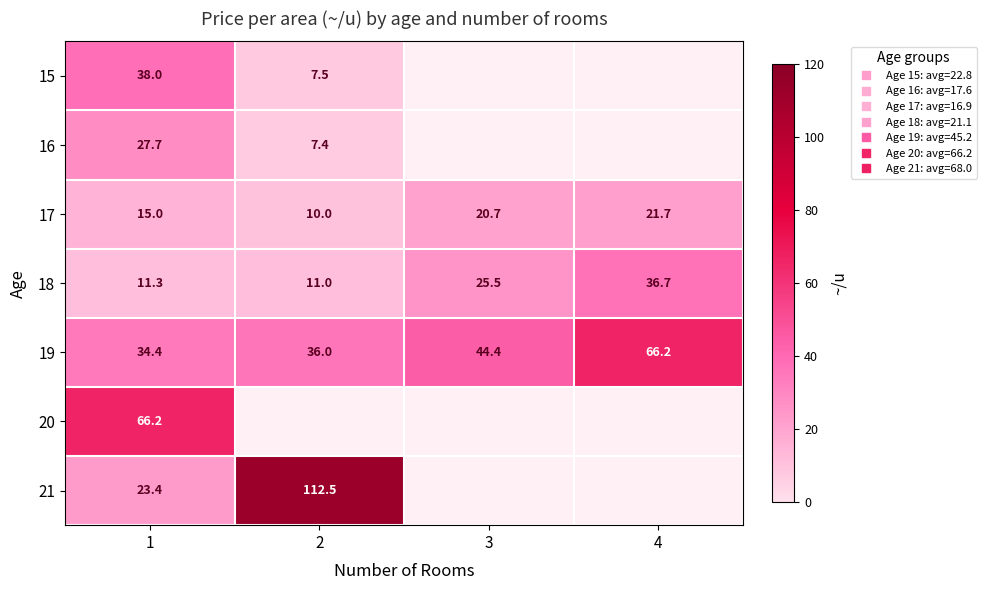

Rank the categories by 18 value from highest to lowest.

4, 3, 1, 2